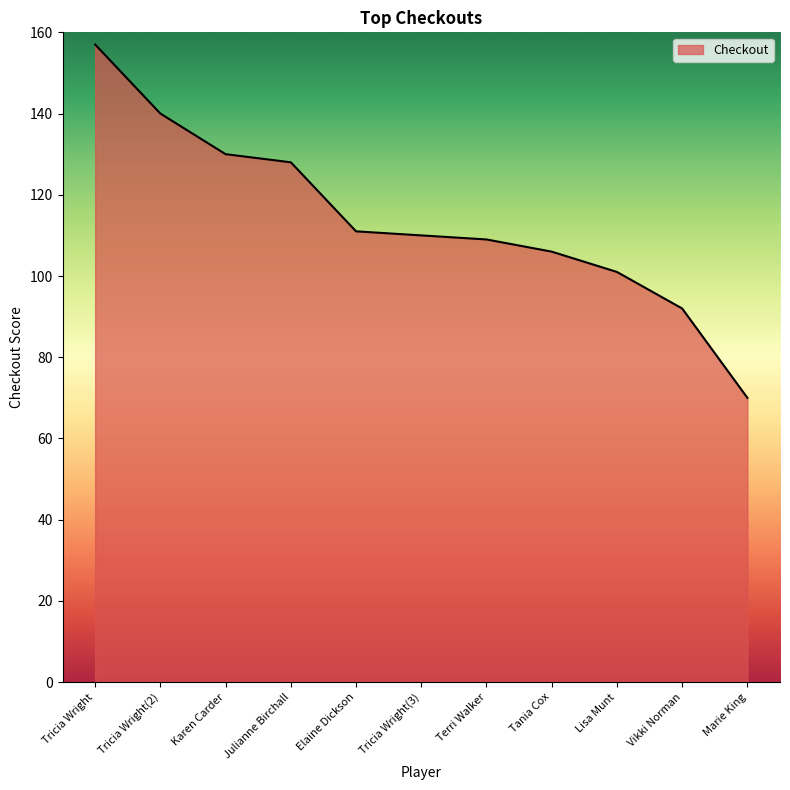

Where is the data nearest to the value 113?

Elaine Dickson